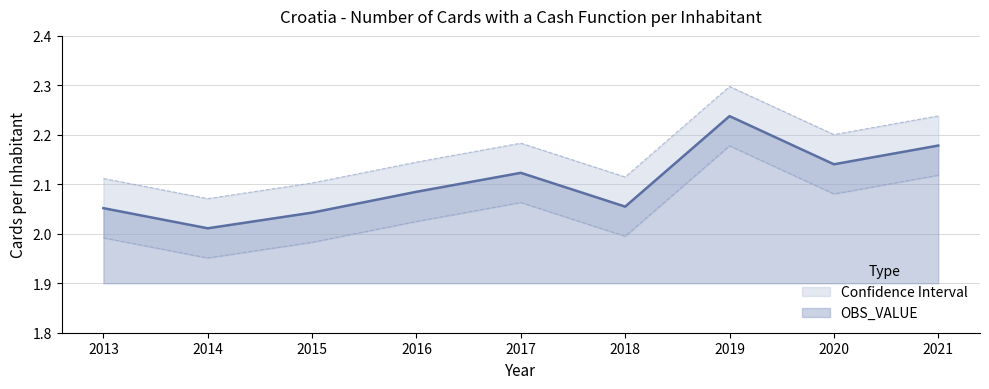

True or false: the data shows 0.6 at 2019.

False